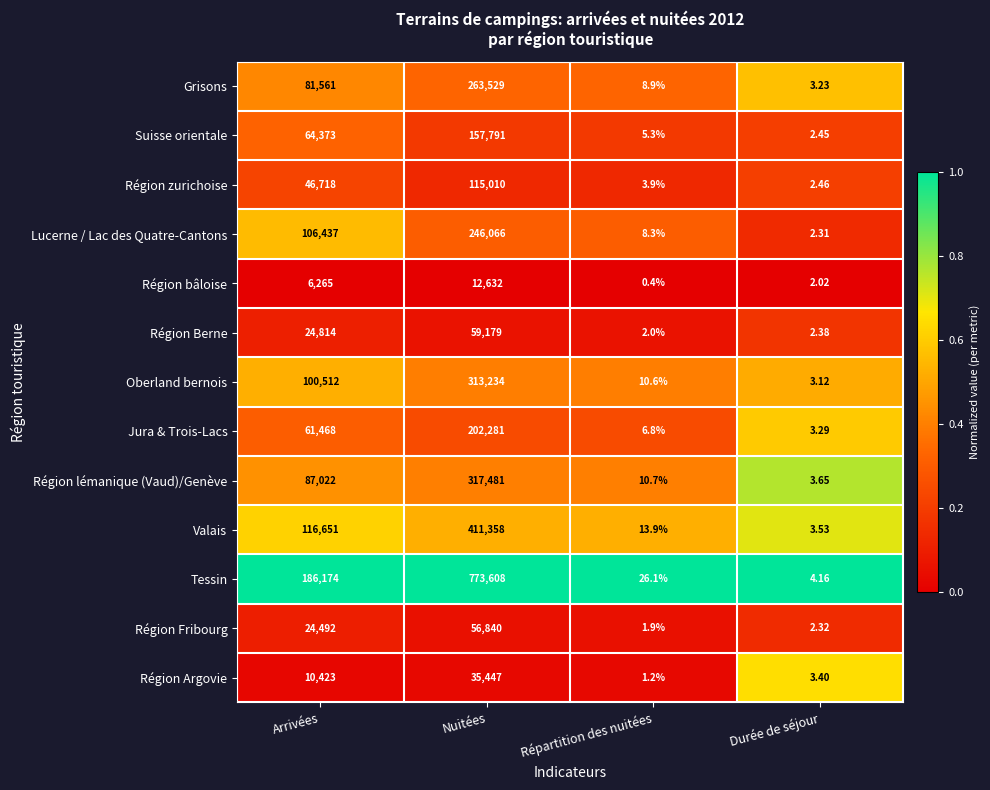

Which category has the highest value in the Région lémanique (Vaud)/Genève series?

Nuitées